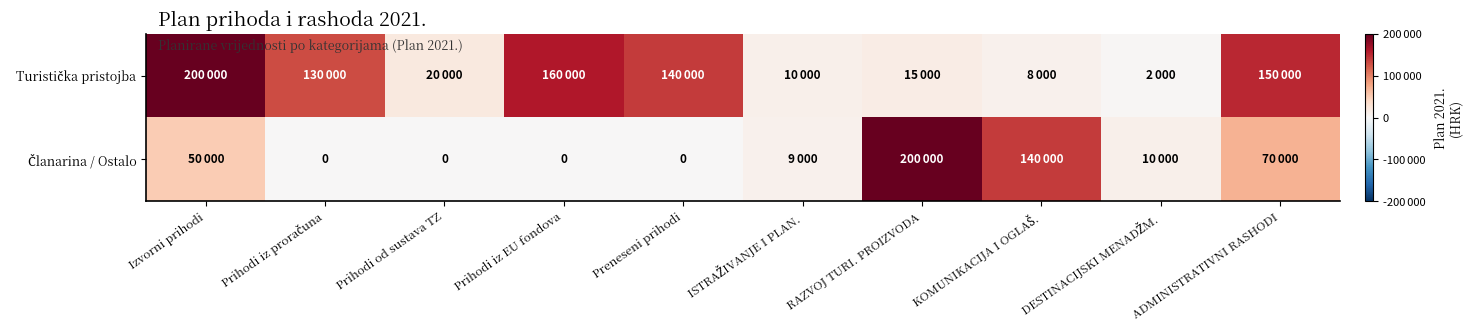

What is the spread (max minus min) of values at Izvorni prihodi?

150000